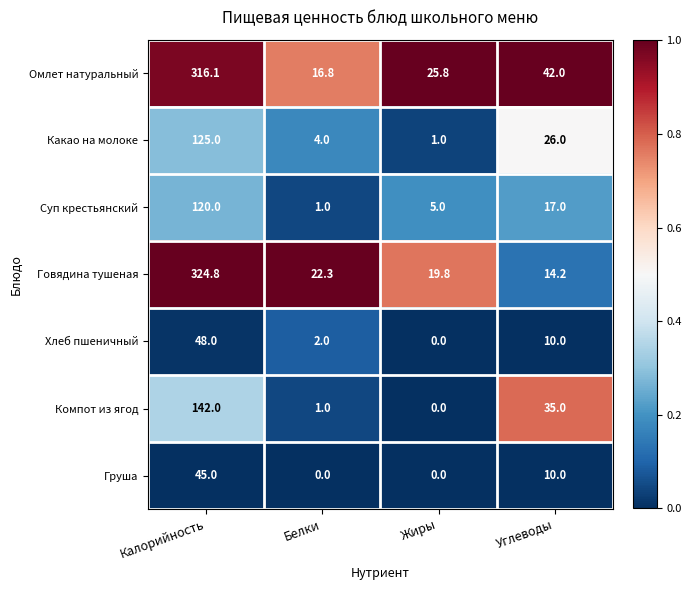

Count the Груша values in the range 0 to 45.

4